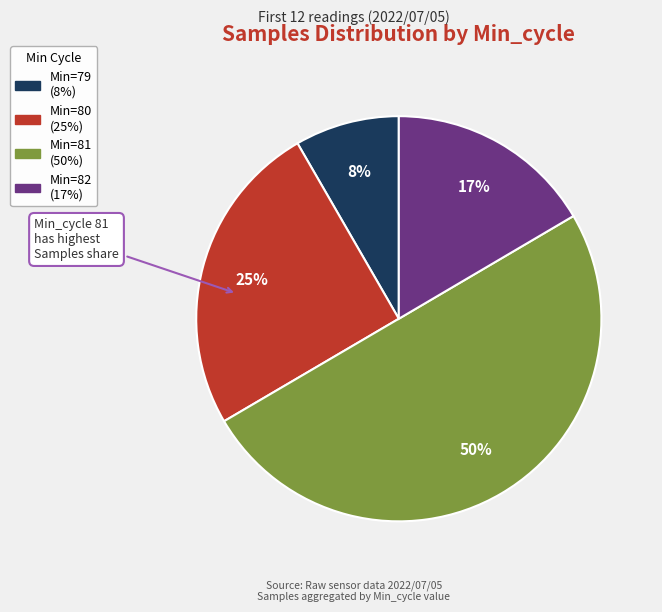

To the nearest percent, what is the difference between the largest and smallest slice percentages?

42%